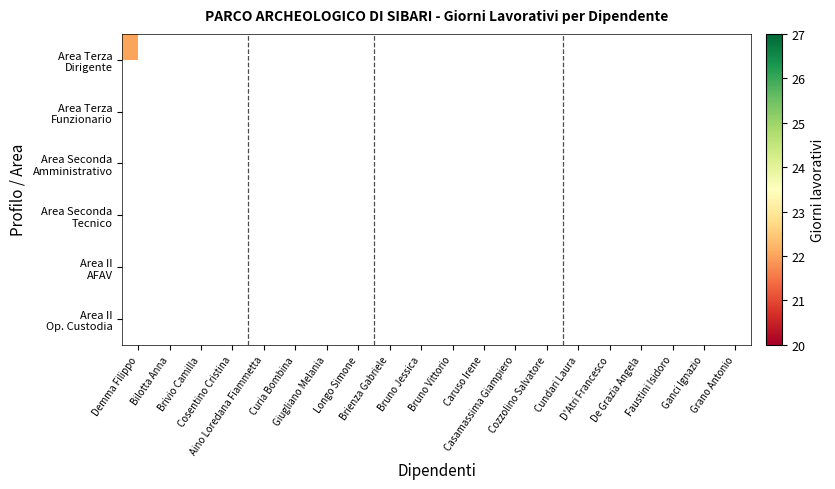

Which category has the highest value in the Area Terza Dirigente series?

Demma Filippo